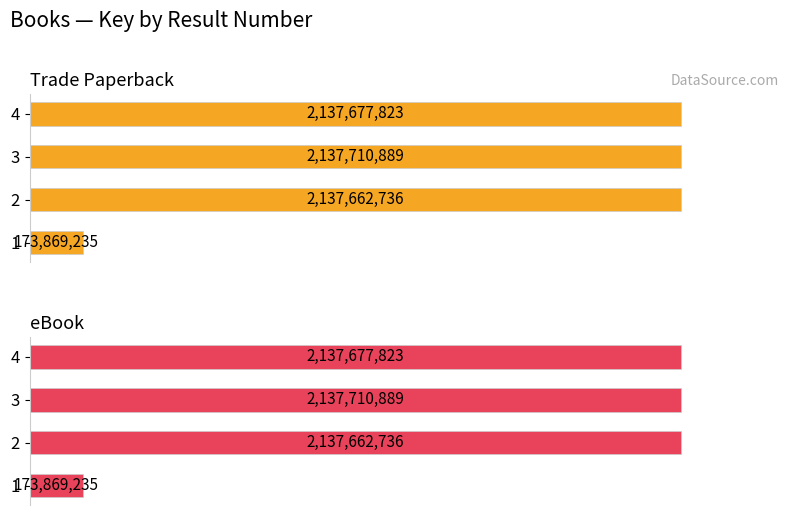

Which series changed the most between 2 and 3?

Trade Paperback